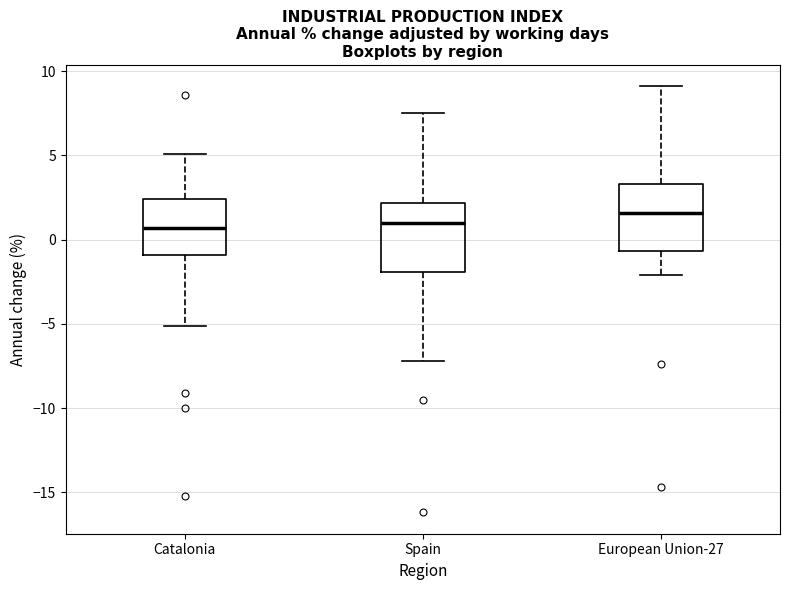

Reading left to right, transcribe this box plot: for each box, give where its median line is, the range the box spans, and where its two whiskers end, as read against the y-axis. The values are not printed on the chart, so give them approximately, as read against the axis.

Catalonia: median 0.5, box -1.0 to 2.5, whiskers -5.0 to 5.0
Spain: median 1.0, box -2.0 to 2.0, whiskers -7.0 to 7.5
European Union-27: median 1.5, box -0.5 to 3.5, whiskers -2.0 to 9.0